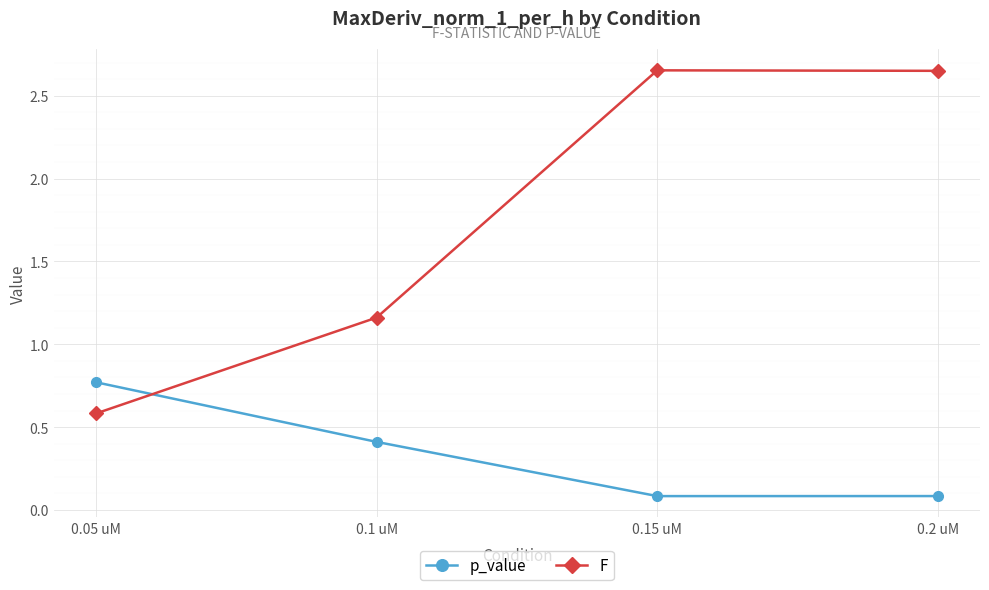

Between which two adjacent categories do p_value and F first intersect?

0.05 uM and 0.1 uM